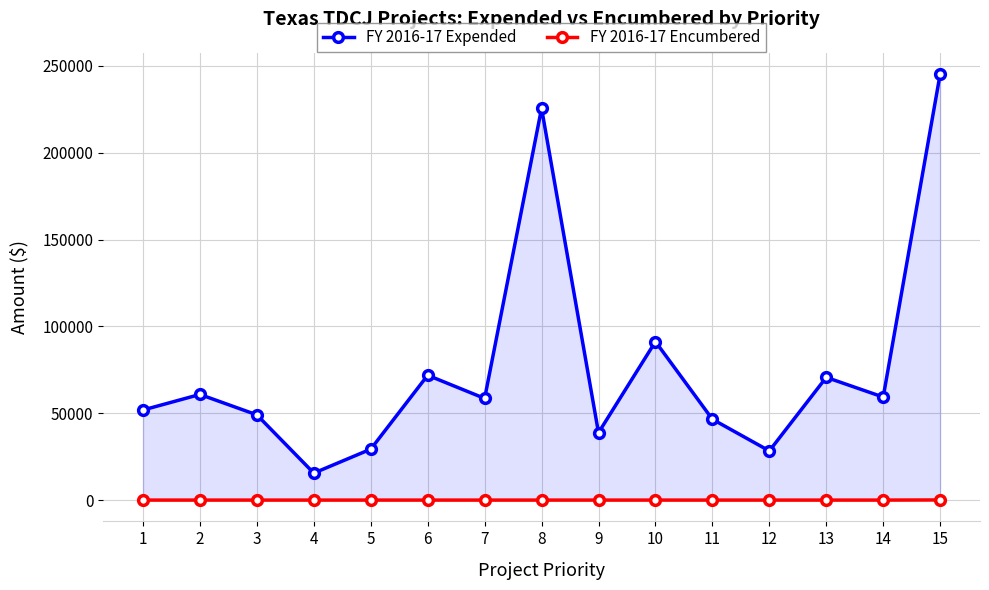

True or false: FY 2016-17 Encumbered and FY 2016-17 Expended intersect in this chart.

False